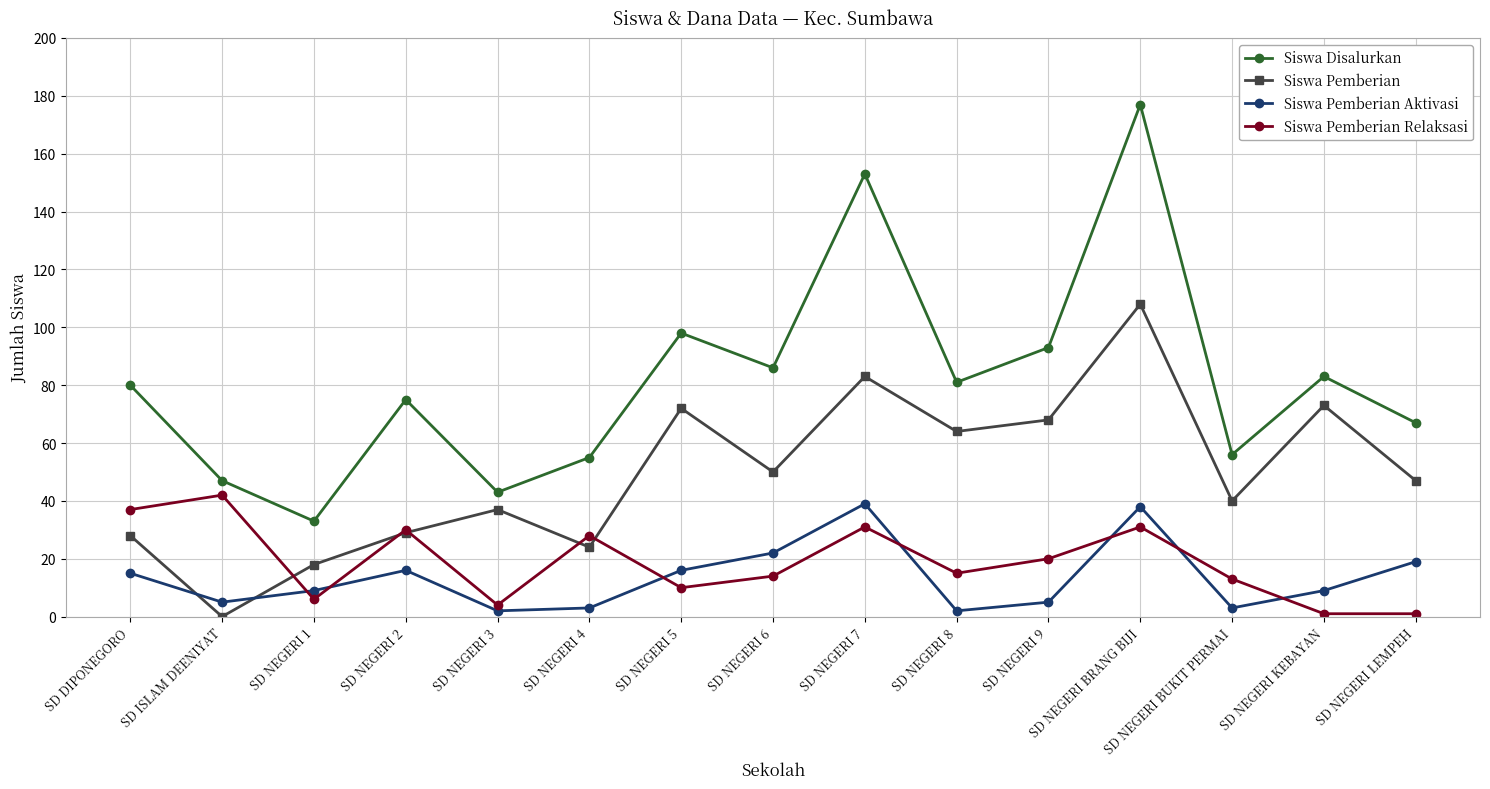

True or false: Siswa Pemberian Relaksasi and Siswa Pemberian intersect in this chart.

True